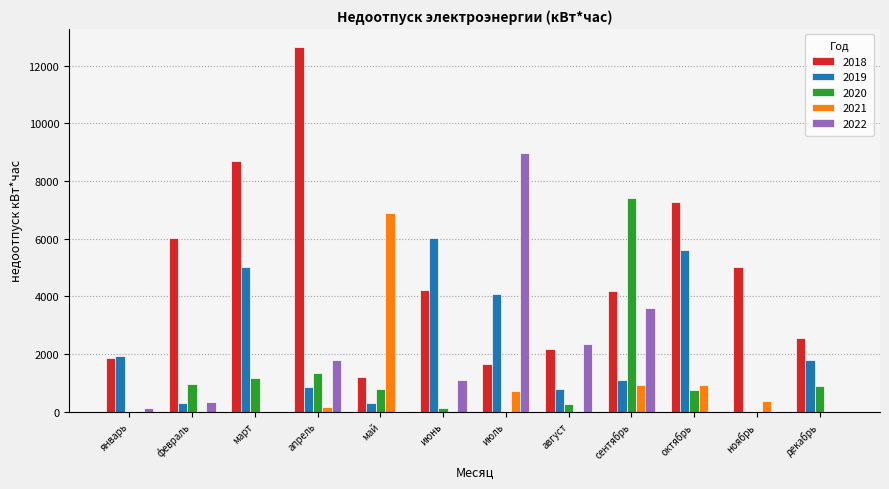

The value of 2021 at апрель is 163.4. True or false?

True